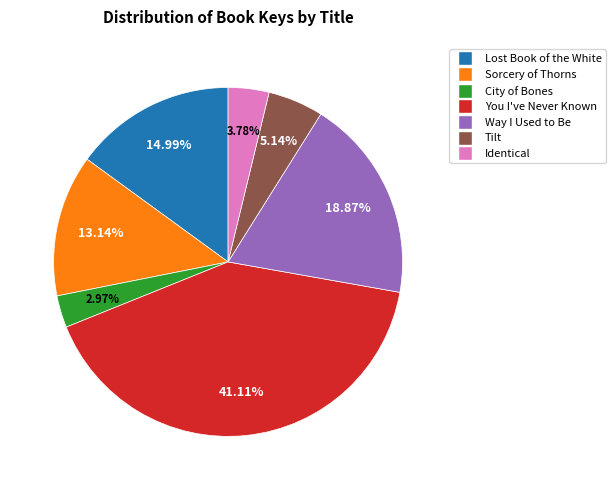

True or false: Way I Used to Be accounts for 7% of the total.

False